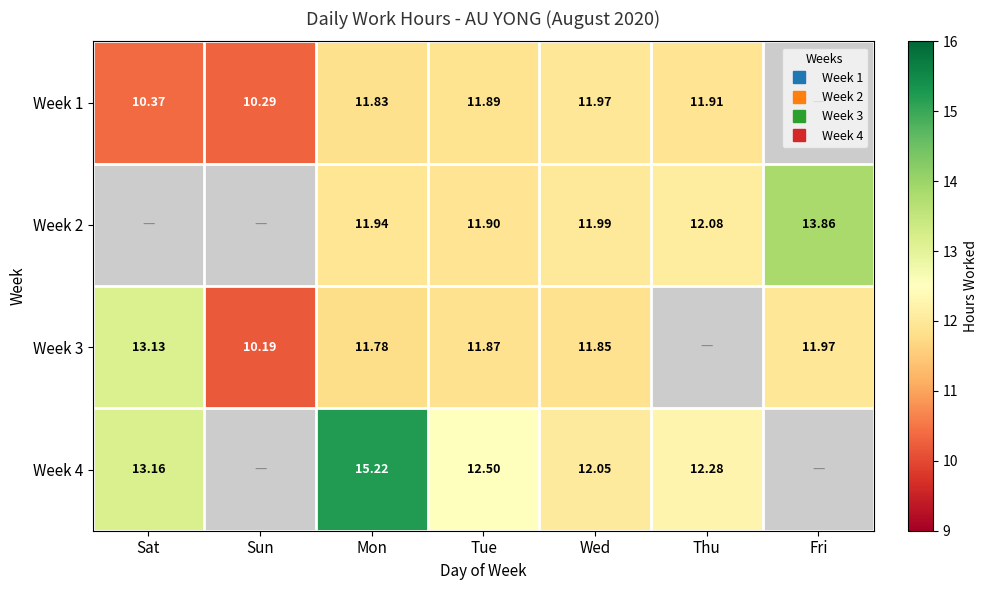

What is the highest value of the Week 3 series?

13.1